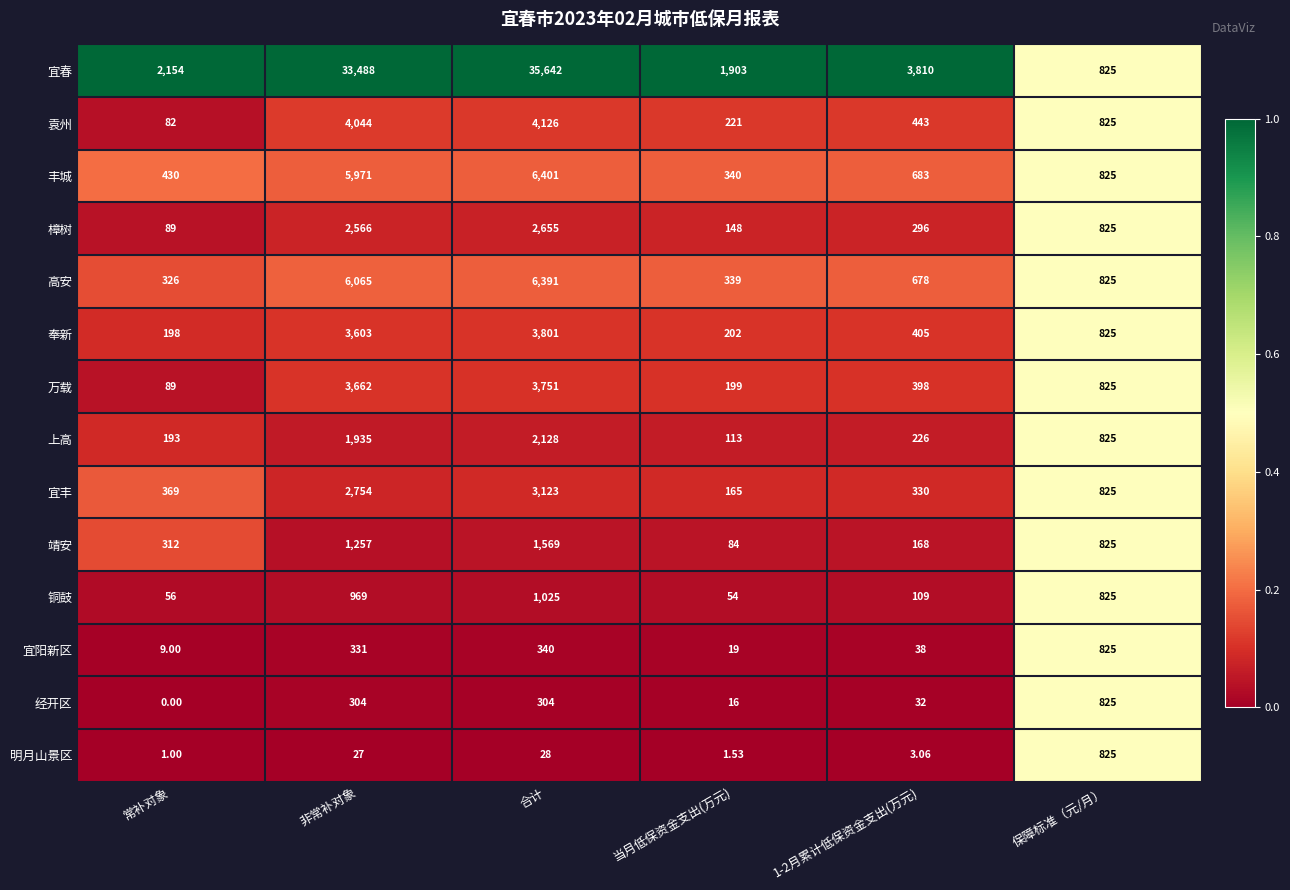

Which series has the largest total across all categories?

宜春